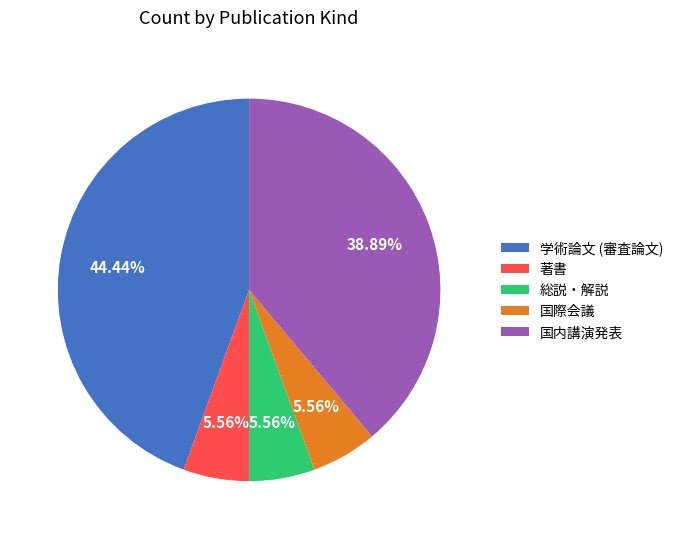

Do 総説・解説 and 国内講演発表 together represent more than half of the pie?

No